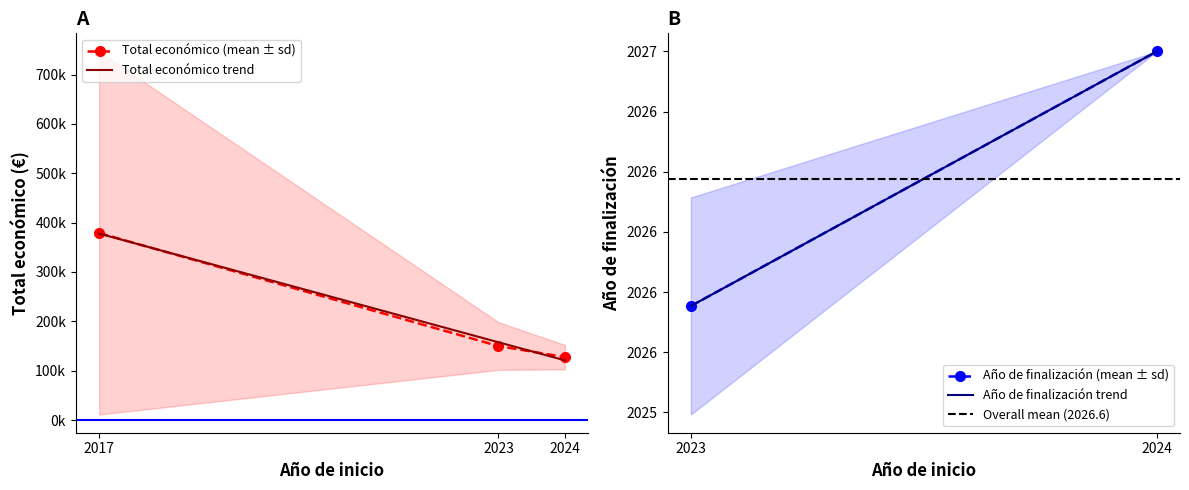

What is the approximate value of Año de finalización at 9, to the nearest 10?

2030